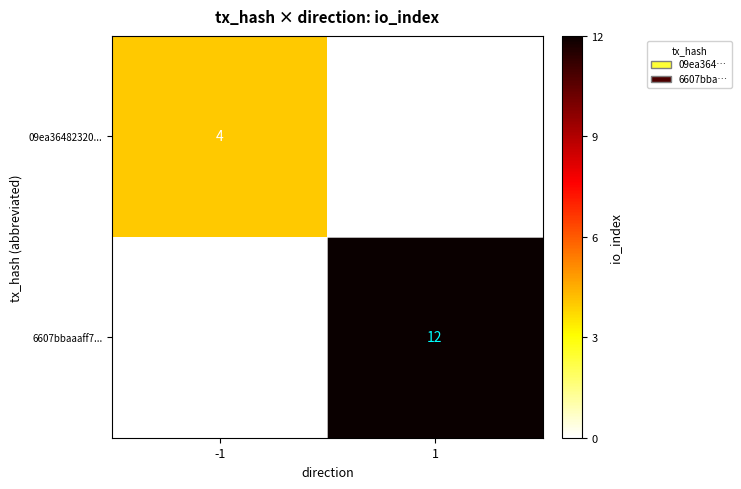

What is the difference between the 6607bbaaaff7... values at -1 and 1?

12